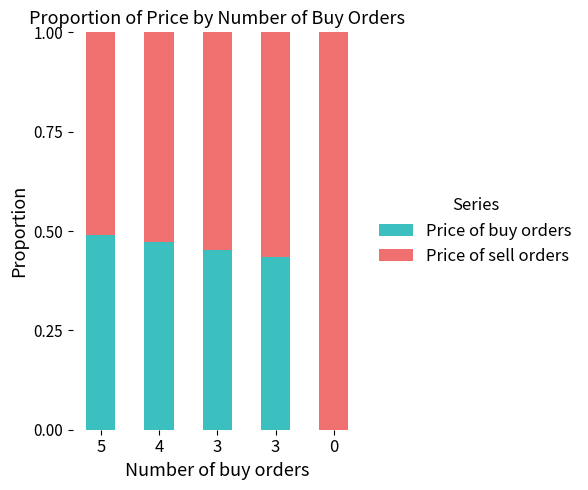

Are the bars horizontal?

No